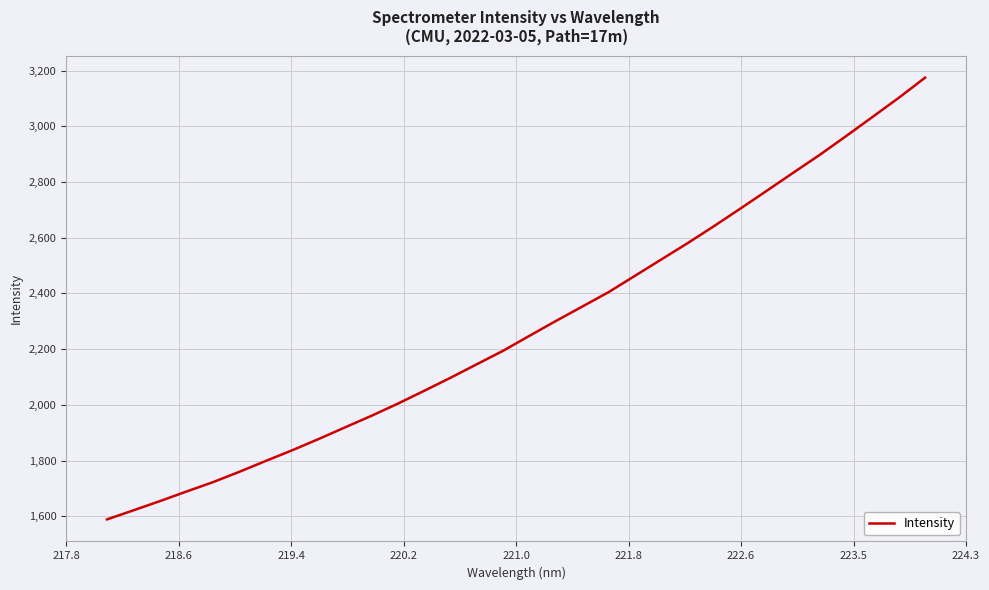

What is the difference between the maximum and minimum values?

1585.3